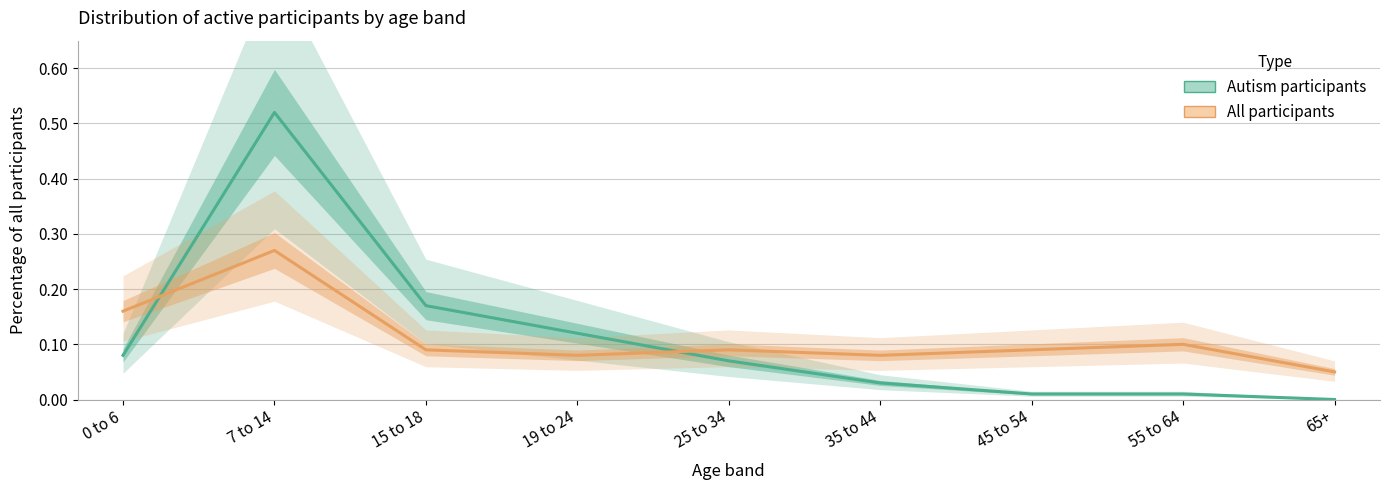

True or false: Autism participants has more than 2 points higher than both neighbors.

False